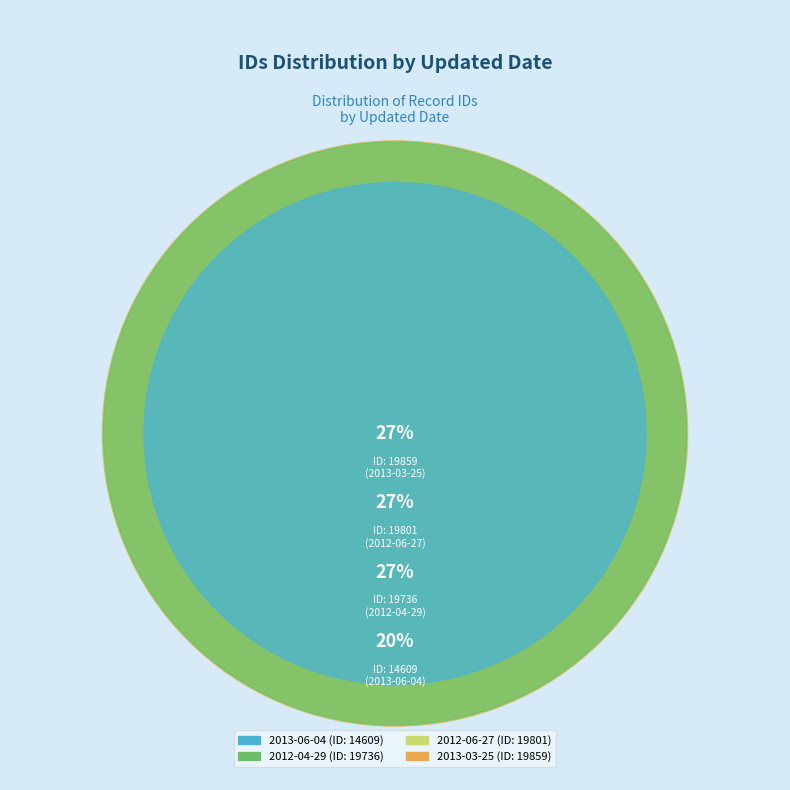

What is the smallest slice in the pie chart?

2013-06-04